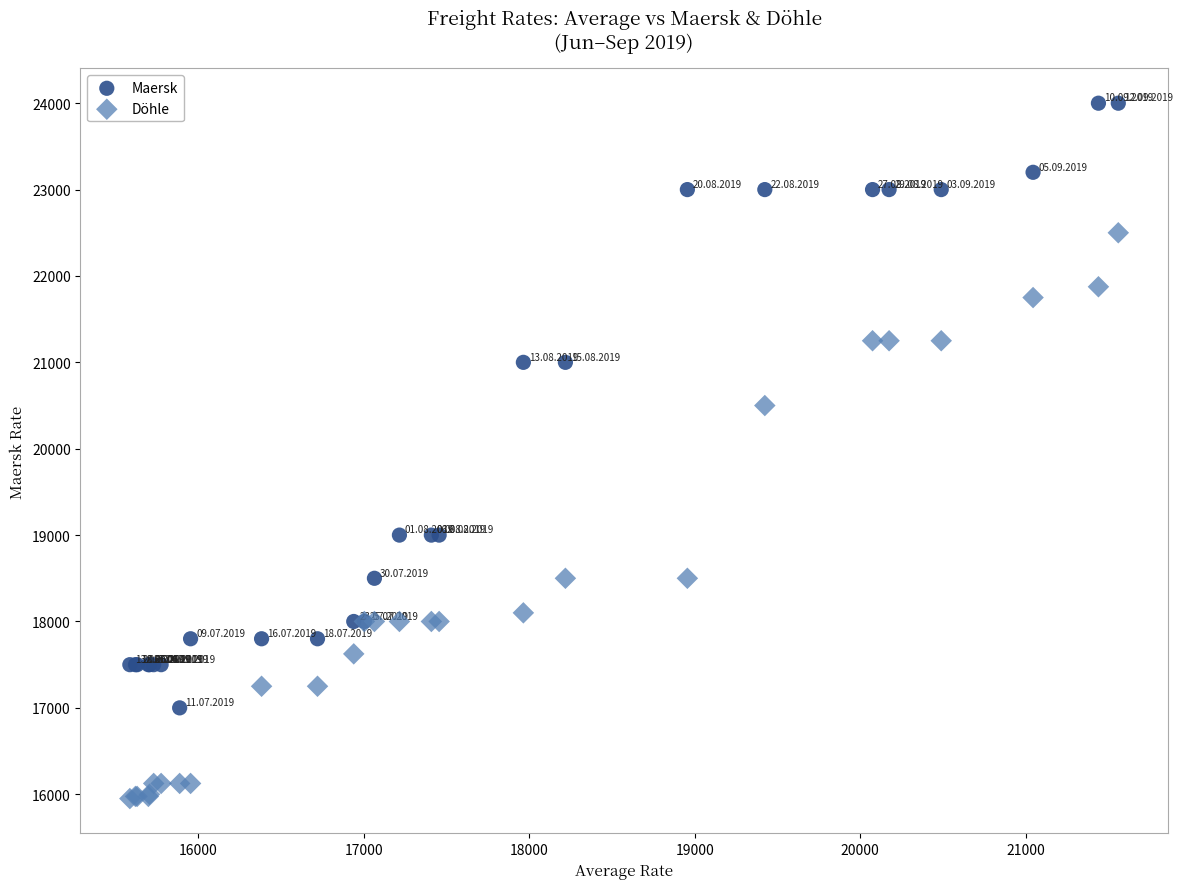

Which series has the widest spread of Y values?

Maersk